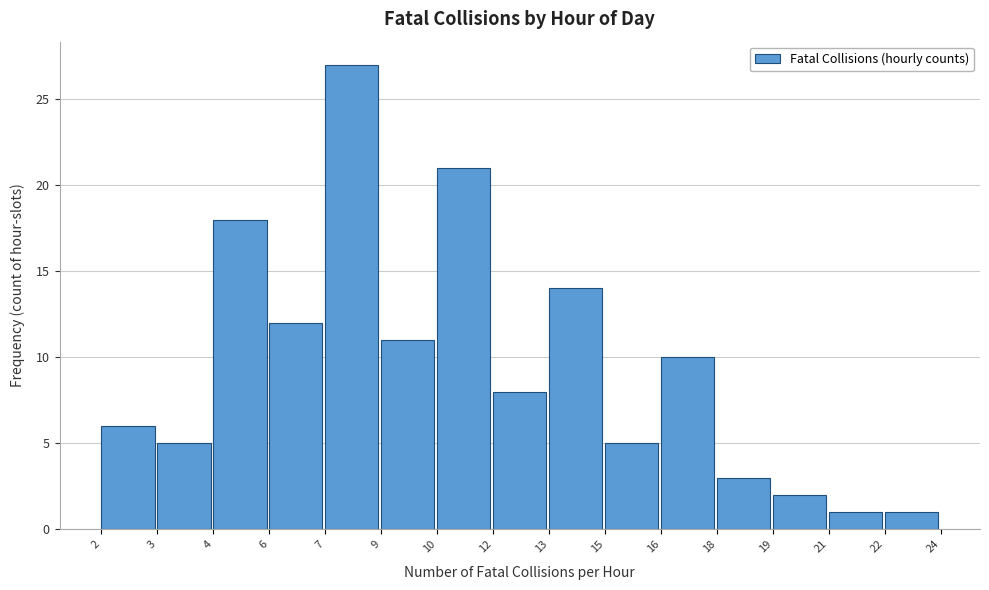

Reading right to left, what are all the values shown in this chart?

22=1	21=1	19=2	18=3	16=10	15=5	13=14	12=8	10=21	9=11	7=27	6=12	4=18	3=5	2=6